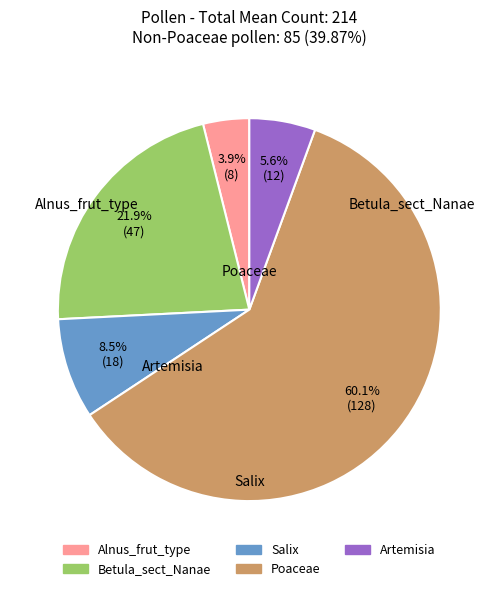

Is there any slice that represents more than half of the pie?

Yes